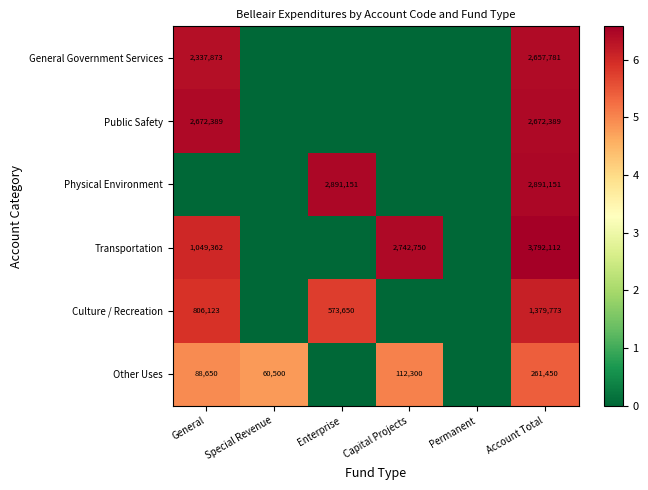

The Transportation series shows 1705486 at General. True or false?

False